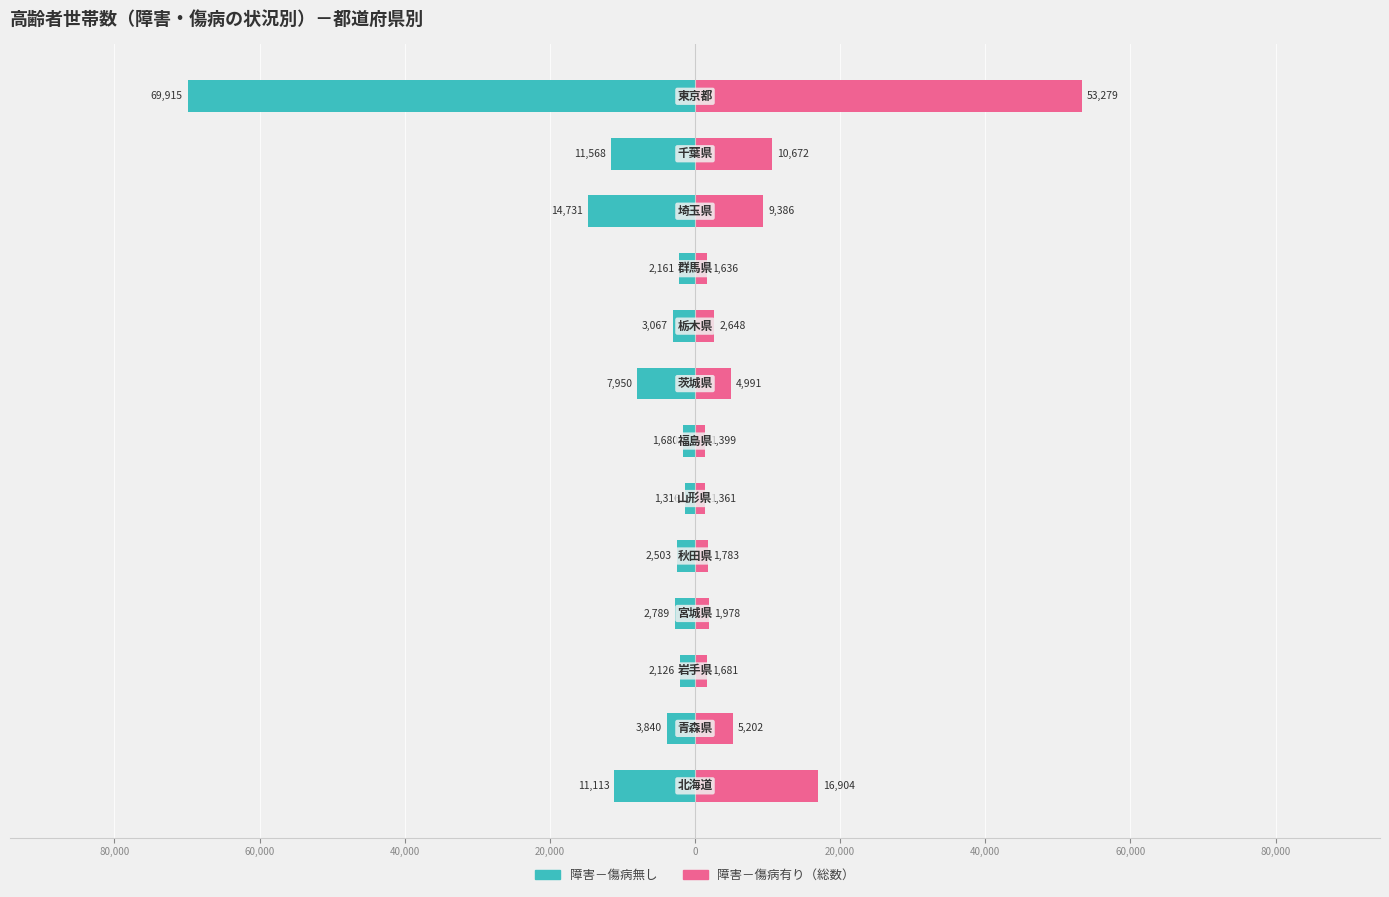

Which series changed the most between 80,000 and 60,000?

障害－傷病有り（総数）